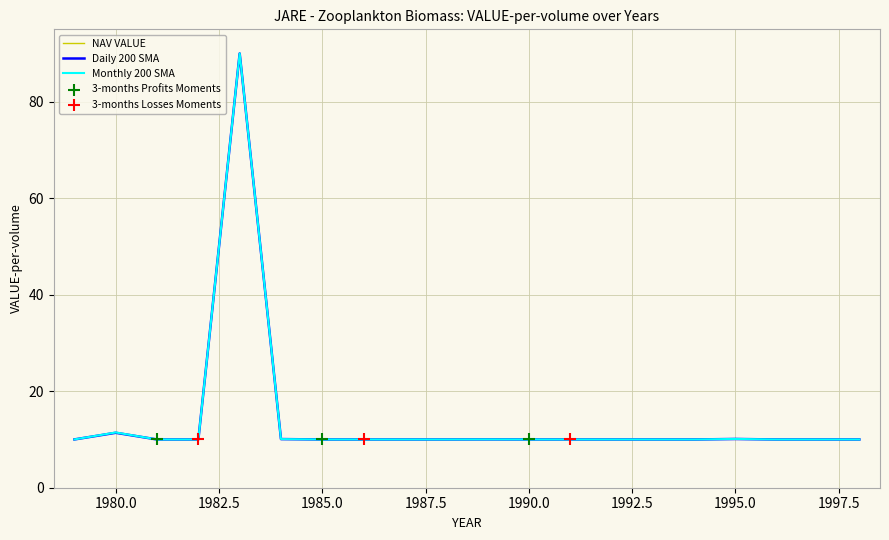

What is the minimum value shown in the chart?

10.0